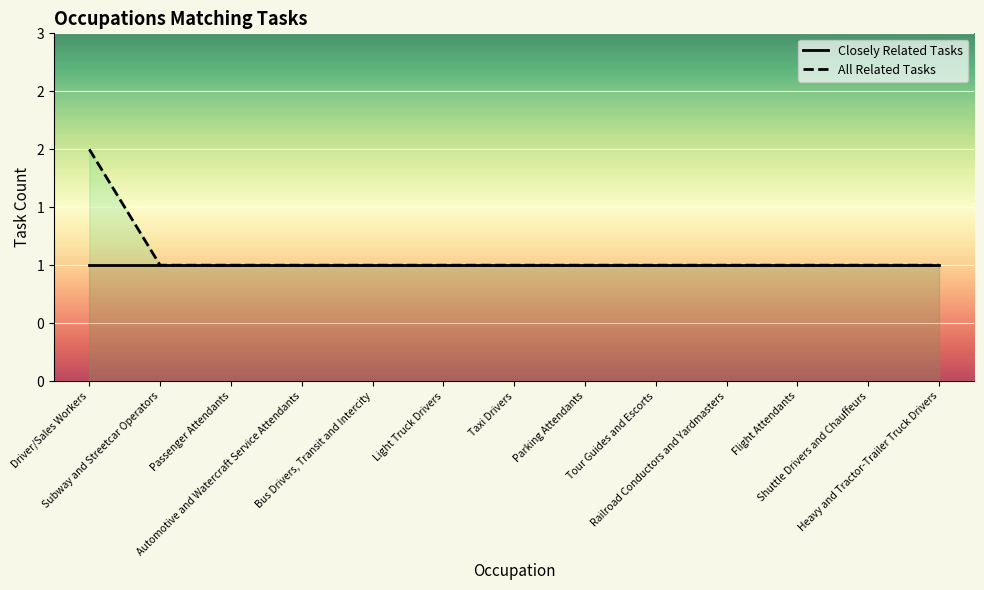

List the labels in order of All Related Tasks value, smallest first.

Subway and Streetcar Operators, Passenger Attendants, Automotive and Watercraft Service Attendants, Bus Drivers, Transit and Intercity, Light Truck Drivers, Taxi Drivers, Parking Attendants, Tour Guides and Escorts, Railroad Conductors and Yardmasters, Flight Attendants, Shuttle Drivers and Chauffeurs, Heavy and Tractor-Trailer Truck Drivers, Driver/Sales Workers